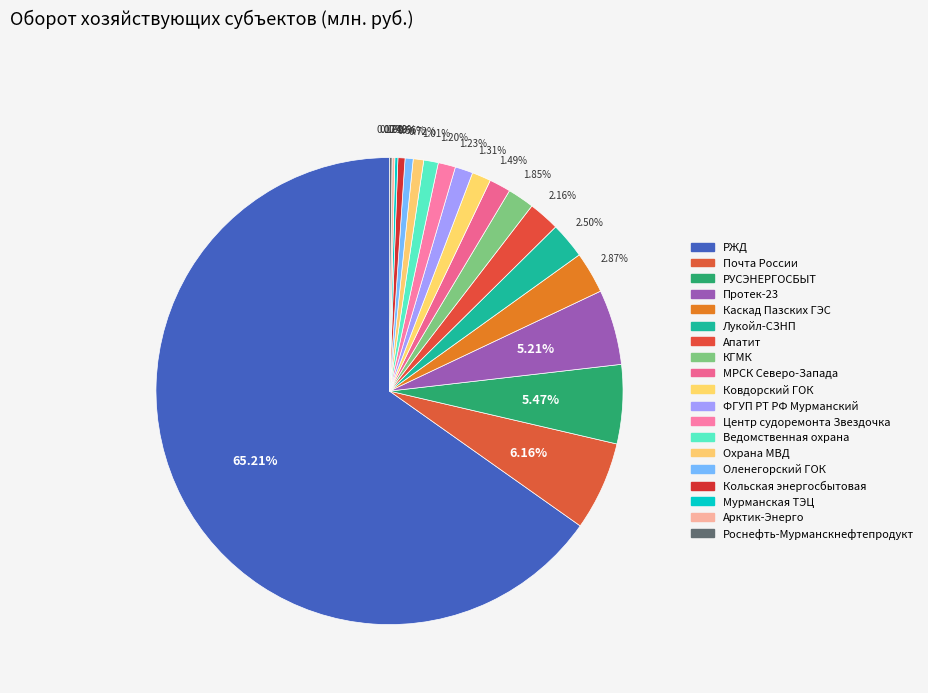

How many slices are in this pie chart?

19